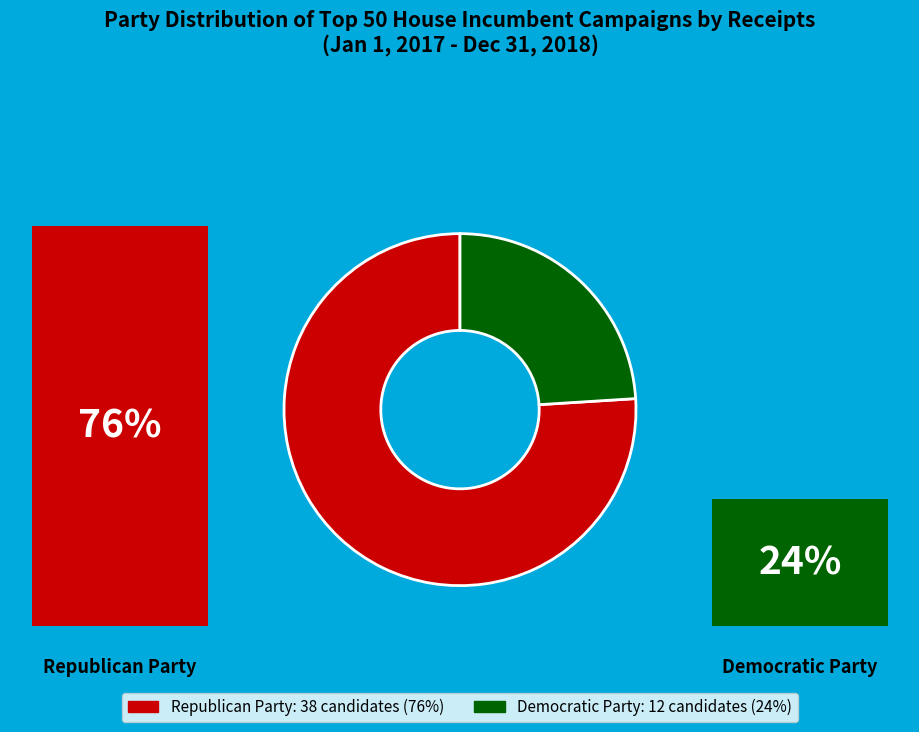

Which slice is the largest?

Republican Party